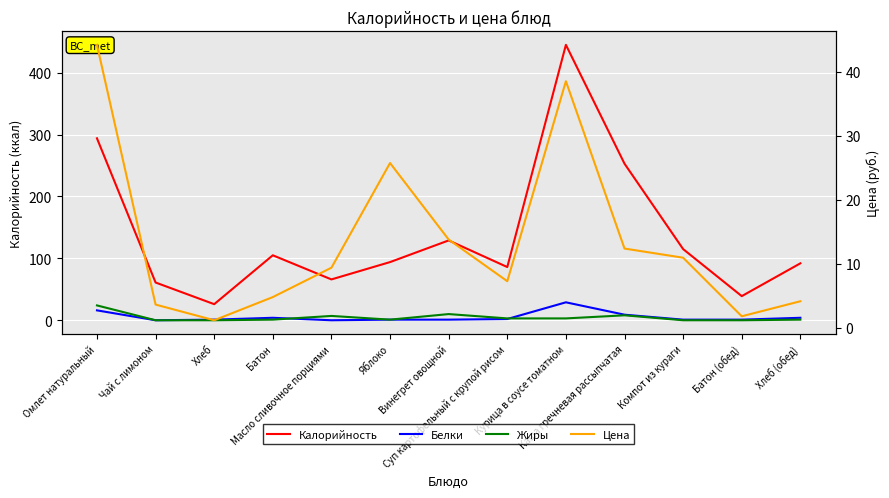

At Курица в соусе томатном, list the series in order from largest to smallest.

Калорийность, Цена, Белки, Жиры